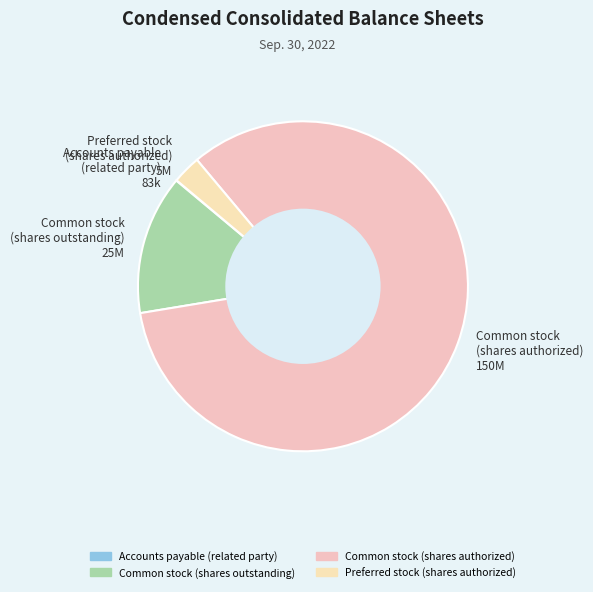

Do Common stock (shares outstanding) 25M and Preferred stock (shares authorized) 5M together represent more than half of the pie?

No